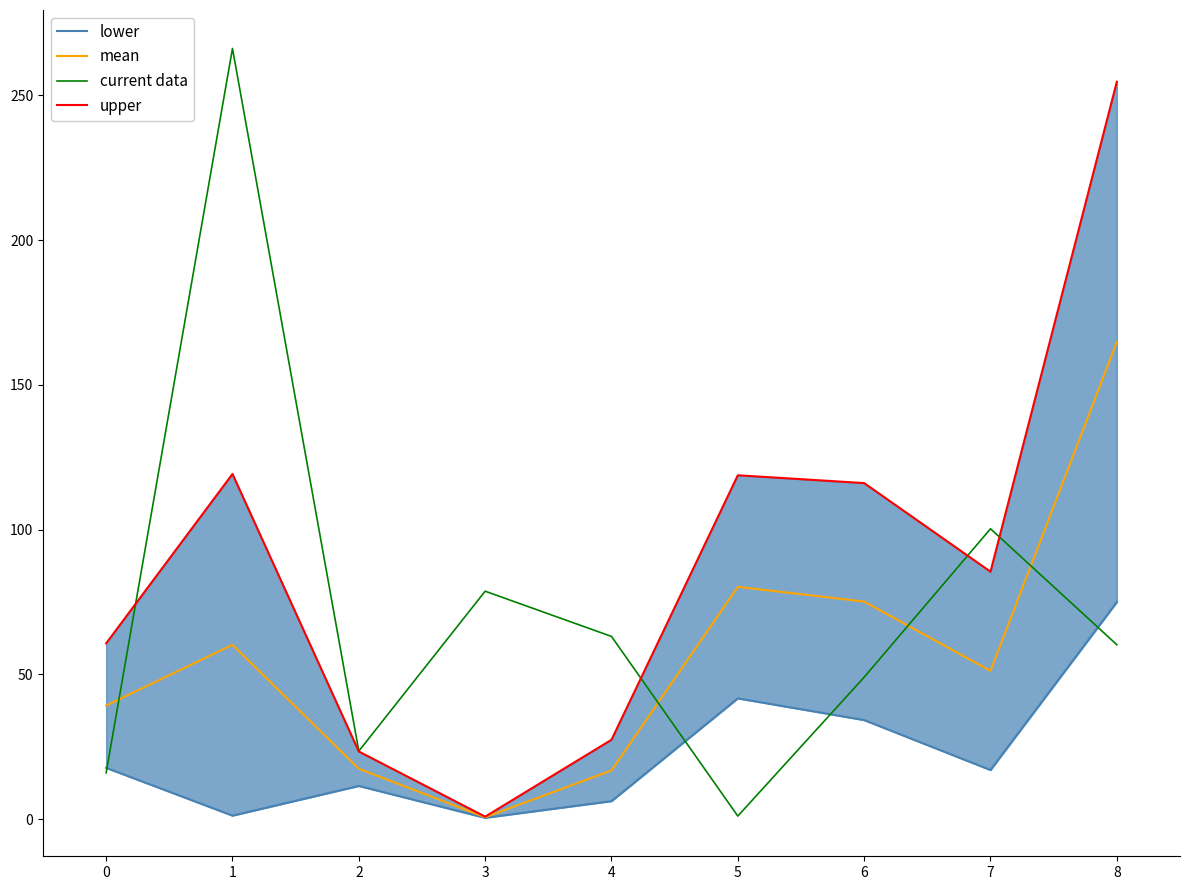

Which series has the largest range (max minus min)?

current data